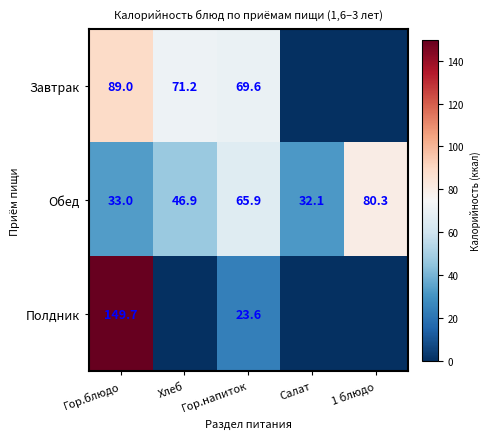

What is the difference between the highest and lowest values at Гор.напиток?

46.0